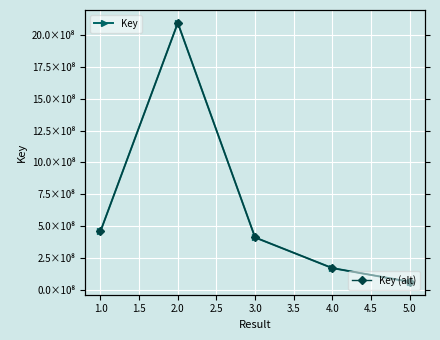

How many lines are shown in the chart?

2